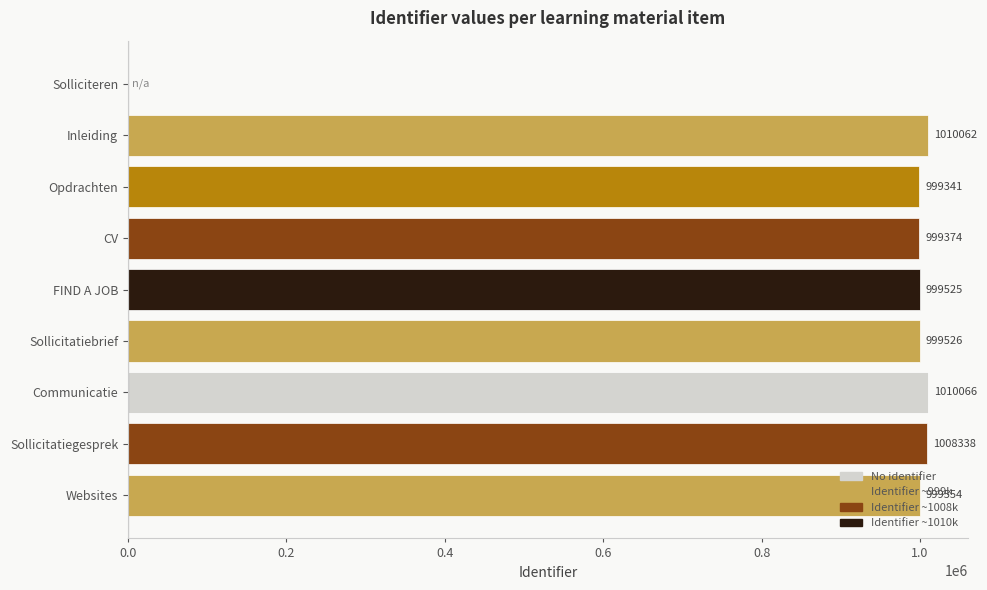

Count the number of data series in this chart.

1